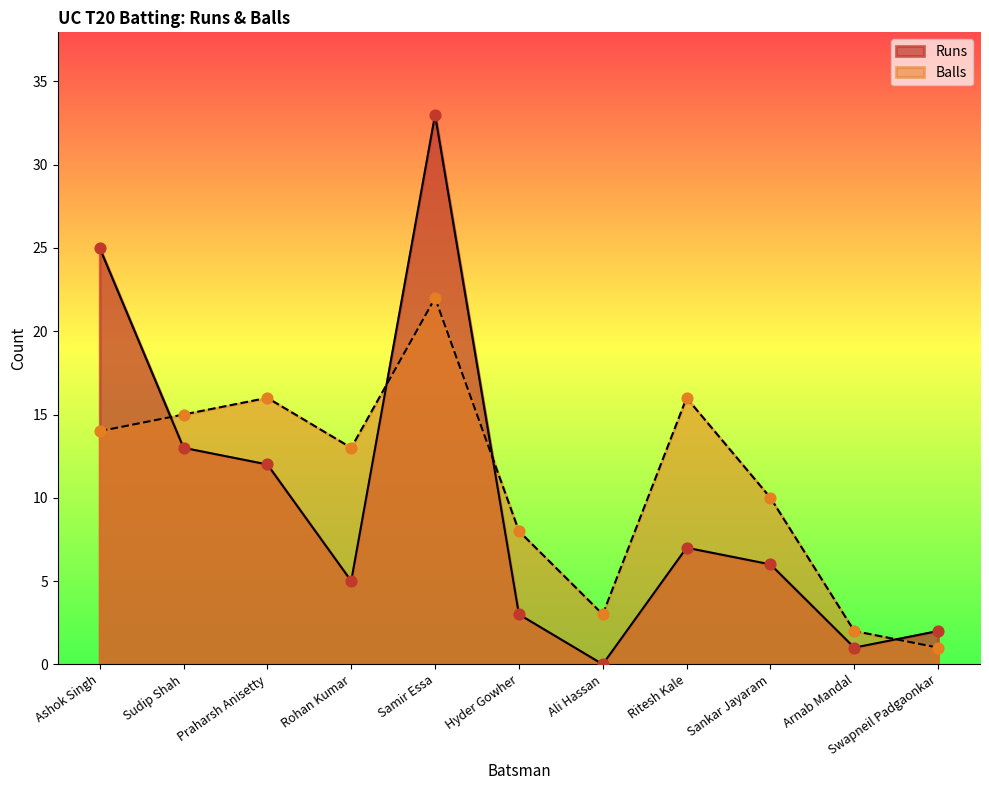

Which series has the largest Y range (max minus min)?

Runs